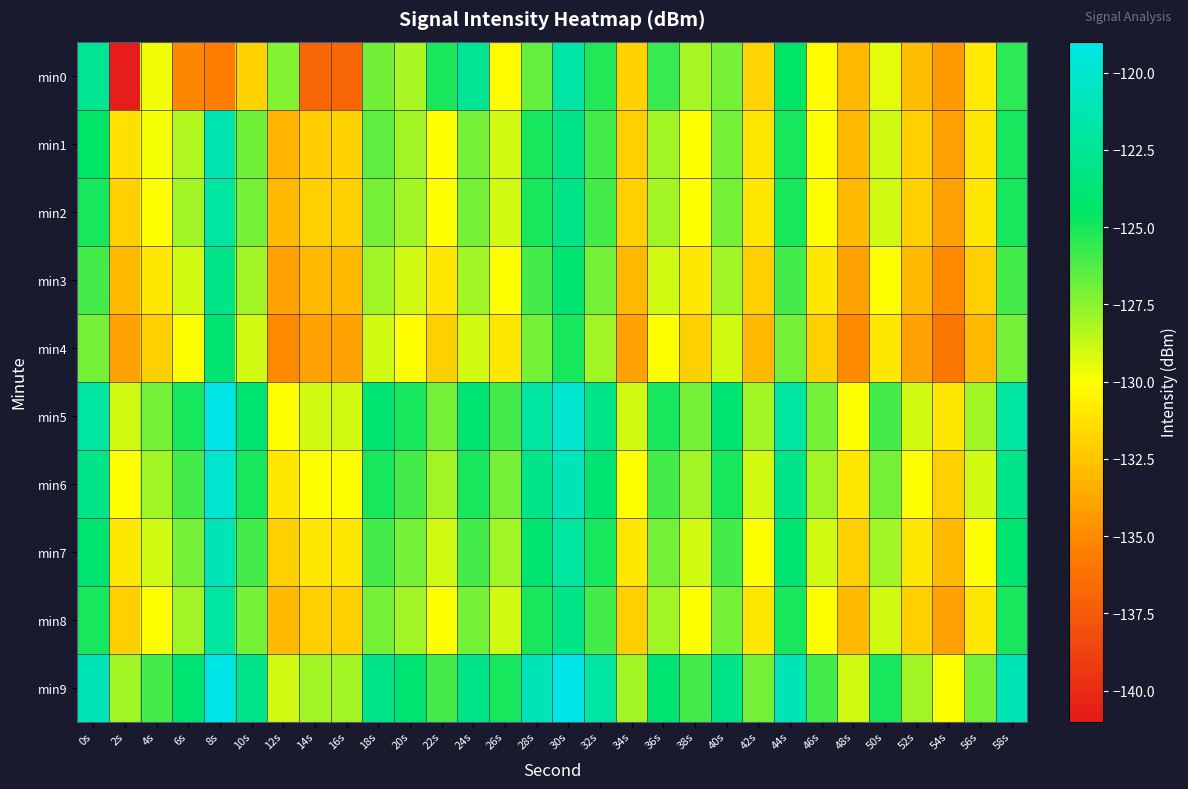

Reading left to right, what are all the values shown in this chart?

min0: 0s=-122.6	2s=-140.7	4s=-129.7	6s=-135.1	8s=-135.7	10s=-131.9	12s=-127.3	14s=-136.9	16s=-136.8	18s=-127.0	20s=-128.1	22s=-125.0	24s=-122.5	26s=-130.1	28s=-126.7	30s=-121.8	32s=-125.3	34s=-131.9	36s=-125.7	38s=-128.1	40s=-127.1	42s=-131.8	44s=-124.5	46s=-130.1	48s=-133.0	50s=-129.4	52s=-132.8	54s=-134.3	56s=-130.9	58s=-125.5
min1: 0s=-124.5	2s=-131.3	4s=-129.8	6s=-128.3	8s=-121.3	10s=-126.9	12s=-133.2	14s=-132.2	16s=-131.9	18s=-126.6	20s=-128.0	22s=-130.0	24s=-127.0	26s=-129.0	28s=-125.0	30s=-123.0	32s=-126.0	34s=-132.0	36s=-128.0	38s=-130.0	40s=-127.0	42s=-131.0	44s=-125.0	46s=-130.0	48s=-133.0	50s=-129.0	52s=-132.0	54s=-134.0	56s=-131.0	58s=-125.0
min2: 0s=-125.0	2s=-132.0	4s=-130.0	6s=-128.0	8s=-122.0	10s=-127.0	12s=-133.0	14s=-132.0	16s=-132.0	18s=-127.0	20s=-128.0	22s=-130.0	24s=-127.0	26s=-129.0	28s=-125.0	30s=-123.0	32s=-126.0	34s=-132.0	36s=-128.0	38s=-130.0	40s=-127.0	42s=-131.0	44s=-125.0	46s=-130.0	48s=-133.0	50s=-129.0	52s=-132.0	54s=-134.0	56s=-131.0	58s=-125.0
min3: 0s=-126.0	2s=-133.0	4s=-131.0	6s=-129.0	8s=-123.0	10s=-128.0	12s=-134.0	14s=-133.0	16s=-133.0	18s=-128.0	20s=-129.0	22s=-131.0	24s=-128.0	26s=-130.0	28s=-126.0	30s=-124.0	32s=-127.0	34s=-133.0	36s=-129.0	38s=-131.0	40s=-128.0	42s=-132.0	44s=-126.0	46s=-131.0	48s=-134.0	50s=-130.0	52s=-133.0	54s=-135.0	56s=-132.0	58s=-126.0
min4: 0s=-127.0	2s=-134.0	4s=-132.0	6s=-130.0	8s=-124.0	10s=-129.0	12s=-135.0	14s=-134.0	16s=-134.0	18s=-129.0	20s=-130.0	22s=-132.0	24s=-129.0	26s=-131.0	28s=-127.0	30s=-125.0	32s=-128.0	34s=-134.0	36s=-130.0	38s=-132.0	40s=-129.0	42s=-133.0	44s=-127.0	46s=-132.0	48s=-135.0	50s=-131.0	52s=-134.0	54s=-136.0	56s=-133.0	58s=-127.0
min5: 0s=-122.0	2s=-129.0	4s=-127.0	6s=-125.0	8s=-119.0	10s=-124.0	12s=-130.0	14s=-129.0	16s=-129.0	18s=-124.0	20s=-125.0	22s=-127.0	24s=-124.0	26s=-126.0	28s=-122.0	30s=-120.0	32s=-123.0	34s=-129.0	36s=-125.0	38s=-127.0	40s=-124.0	42s=-128.0	44s=-122.0	46s=-127.0	48s=-130.0	50s=-126.0	52s=-129.0	54s=-131.0	56s=-128.0	58s=-122.0
min6: 0s=-123.0	2s=-130.0	4s=-128.0	6s=-126.0	8s=-120.0	10s=-125.0	12s=-131.0	14s=-130.0	16s=-130.0	18s=-125.0	20s=-126.0	22s=-128.0	24s=-125.0	26s=-127.0	28s=-123.0	30s=-121.0	32s=-124.0	34s=-130.0	36s=-126.0	38s=-128.0	40s=-125.0	42s=-129.0	44s=-123.0	46s=-128.0	48s=-131.0	50s=-127.0	52s=-130.0	54s=-132.0	56s=-129.0	58s=-123.0
min7: 0s=-124.0	2s=-131.0	4s=-129.0	6s=-127.0	8s=-121.0	10s=-126.0	12s=-132.0	14s=-131.0	16s=-131.0	18s=-126.0	20s=-127.0	22s=-129.0	24s=-126.0	26s=-128.0	28s=-124.0	30s=-122.0	32s=-125.0	34s=-131.0	36s=-127.0	38s=-129.0	40s=-126.0	42s=-130.0	44s=-124.0	46s=-129.0	48s=-132.0	50s=-128.0	52s=-131.0	54s=-133.0	56s=-130.0	58s=-124.0
min8: 0s=-125.0	2s=-132.0	4s=-130.0	6s=-128.0	8s=-122.0	10s=-127.0	12s=-133.0	14s=-132.0	16s=-132.0	18s=-127.0	20s=-128.0	22s=-130.0	24s=-127.0	26s=-129.0	28s=-125.0	30s=-123.0	32s=-126.0	34s=-132.0	36s=-128.0	38s=-130.0	40s=-127.0	42s=-131.0	44s=-125.0	46s=-130.0	48s=-133.0	50s=-129.0	52s=-132.0	54s=-134.0	56s=-131.0	58s=-125.0
min9: 0s=-121.0	2s=-128.0	4s=-126.0	6s=-124.0	8s=-118.0	10s=-123.0	12s=-129.0	14s=-128.0	16s=-128.0	18s=-123.0	20s=-124.0	22s=-126.0	24s=-123.0	26s=-125.0	28s=-121.0	30s=-119.0	32s=-122.0	34s=-128.0	36s=-124.0	38s=-126.0	40s=-123.0	42s=-127.0	44s=-121.0	46s=-126.0	48s=-129.0	50s=-125.0	52s=-128.0	54s=-130.0	56s=-127.0	58s=-121.0